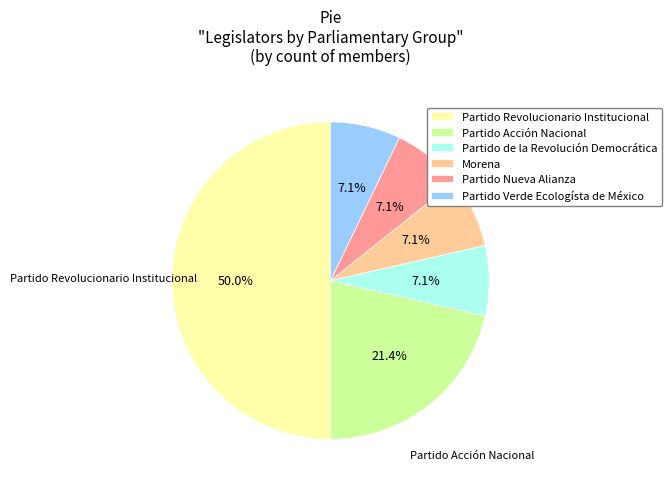

Combined, do Partido Acción Nacional and Morena account for over 50%?

No